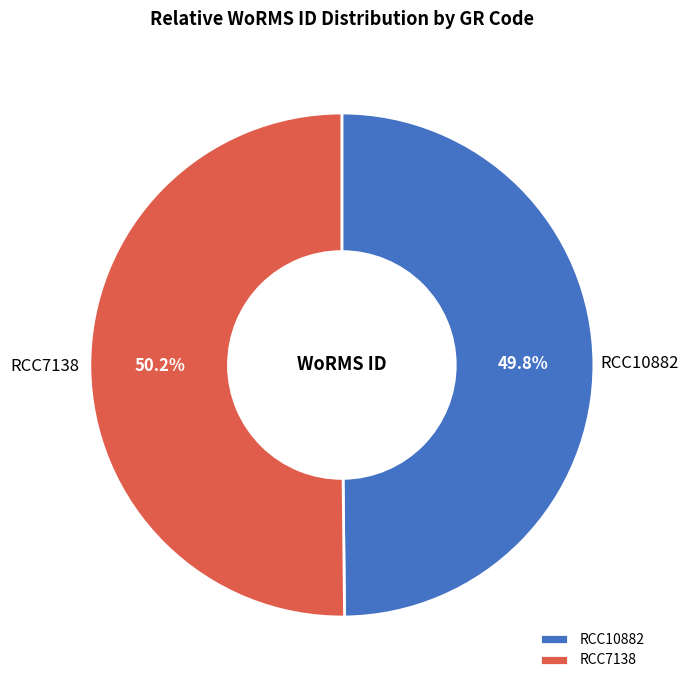

Is it true that RCC10882 is 62% of the pie?

False